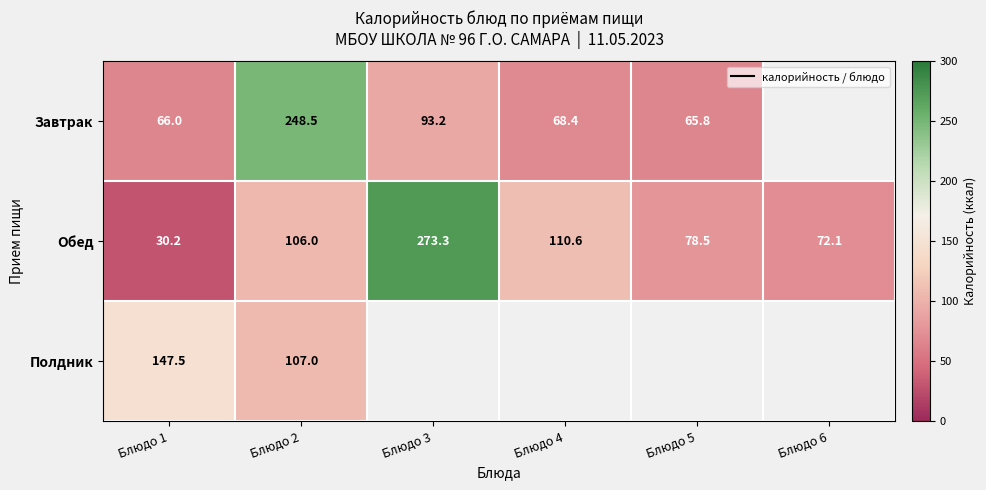

List the labels in order of Полдник value, largest first.

Блюдо 1, Блюдо 2, Блюдо 3, Блюдо 4, Блюдо 5, Блюдо 6